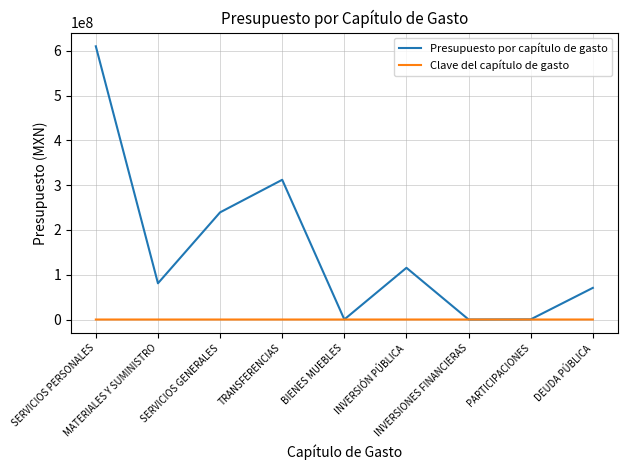

What is the highest value of the Presupuesto por capítulo de gasto series?

610324148